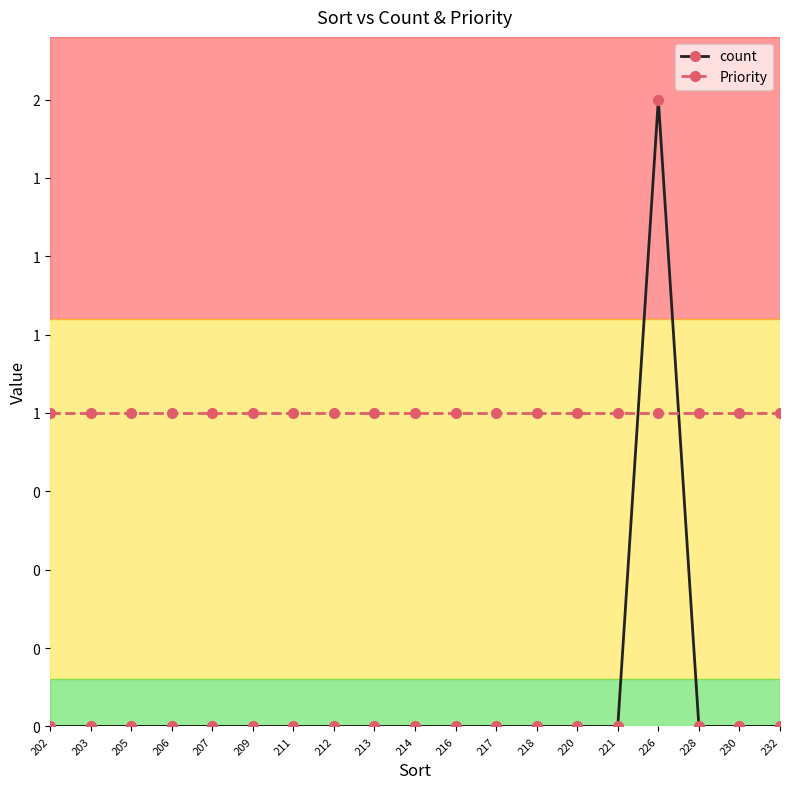

Where do count and Priority first cross each other?

221 and 226